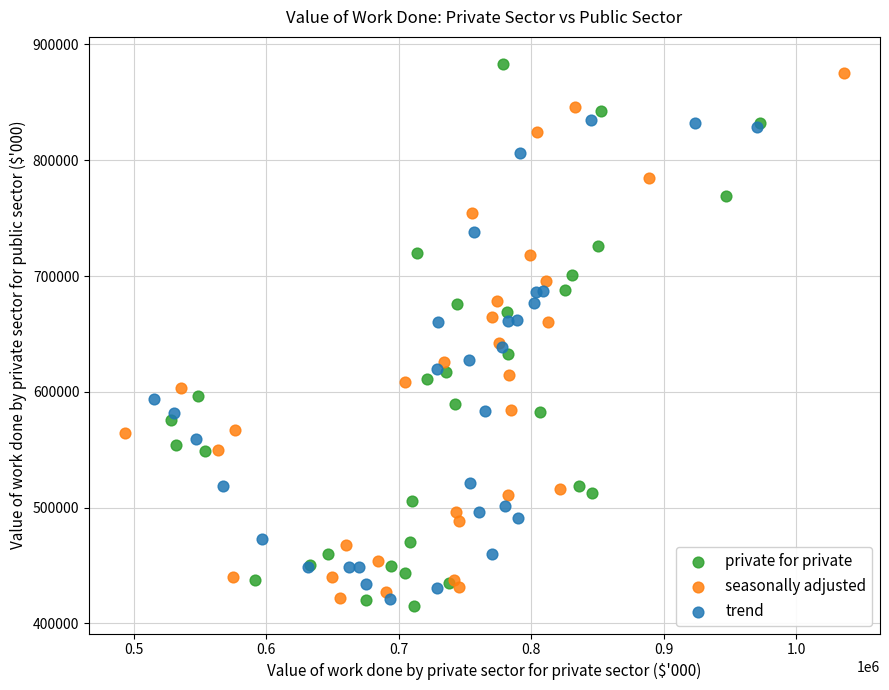

What are all the series names shown in the legend?

private for private, seasonally adjusted, trend